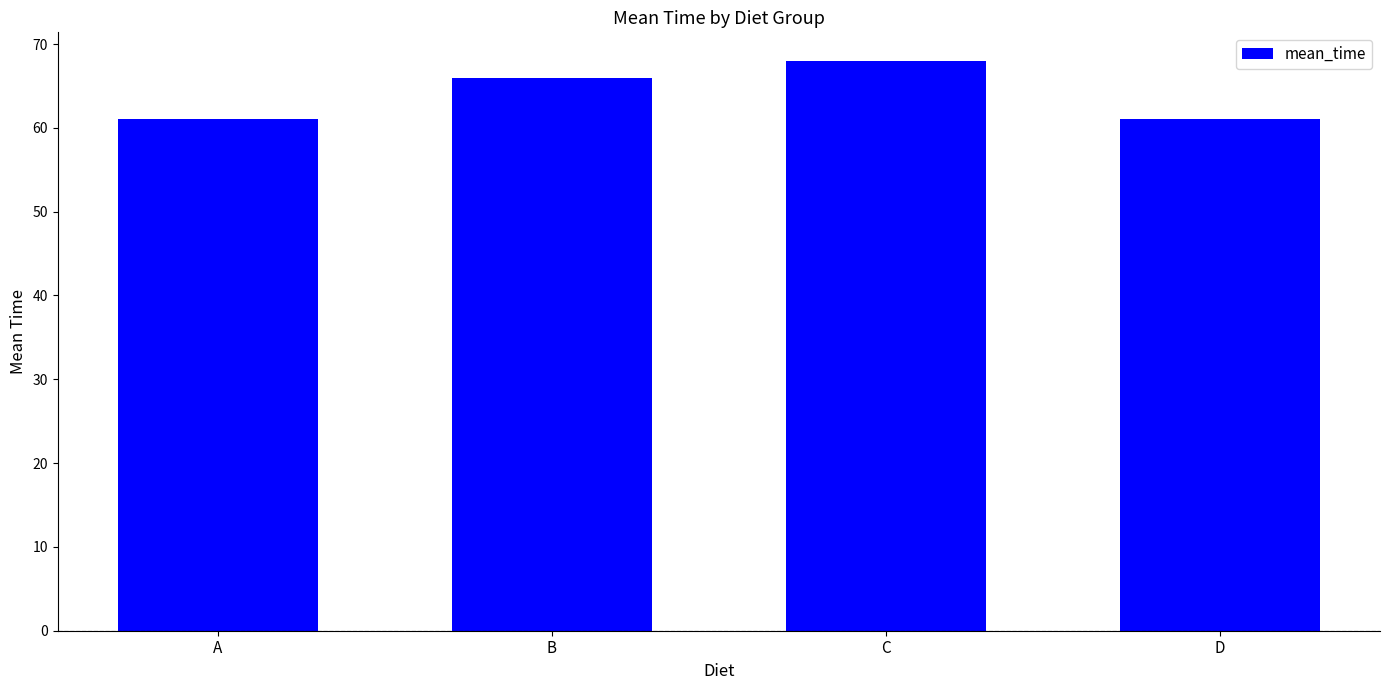

The chart shows a value of 35 at C. True or false?

False